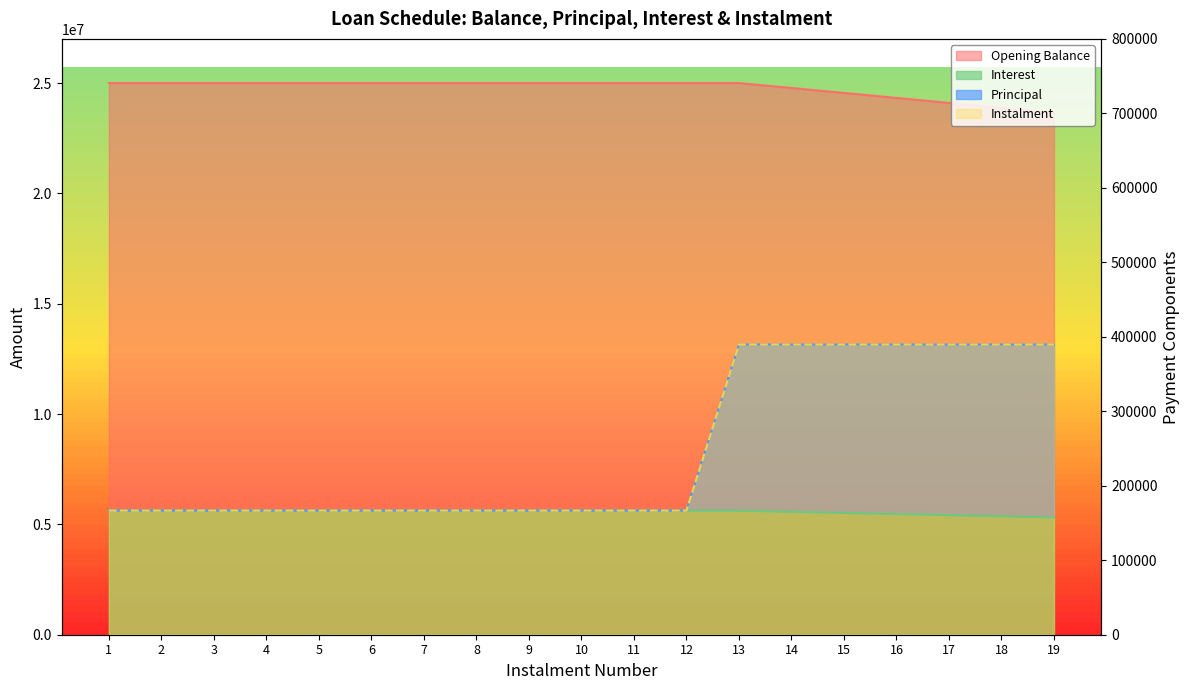

At 8, list the series in order from smallest to largest.

Principal, Interest, Instalment, Opening Balance